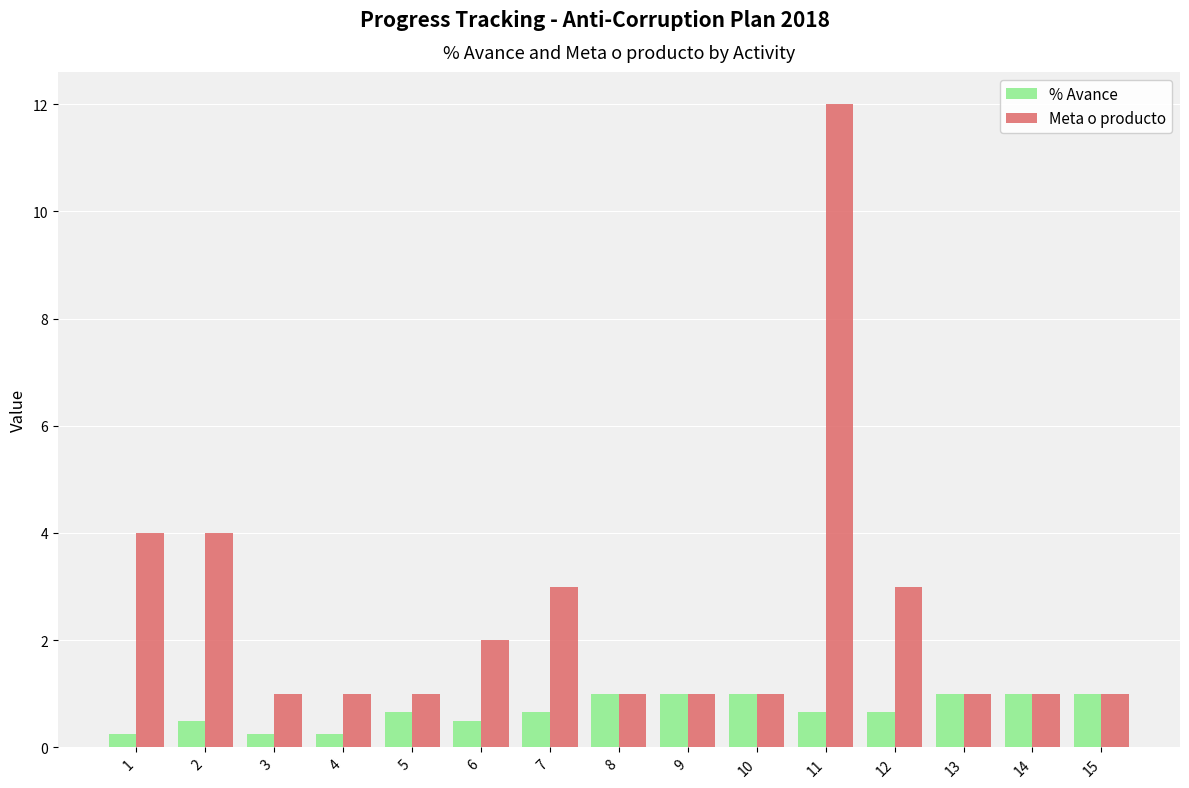

The value of Meta o producto at 9 is 1.0. True or false?

True